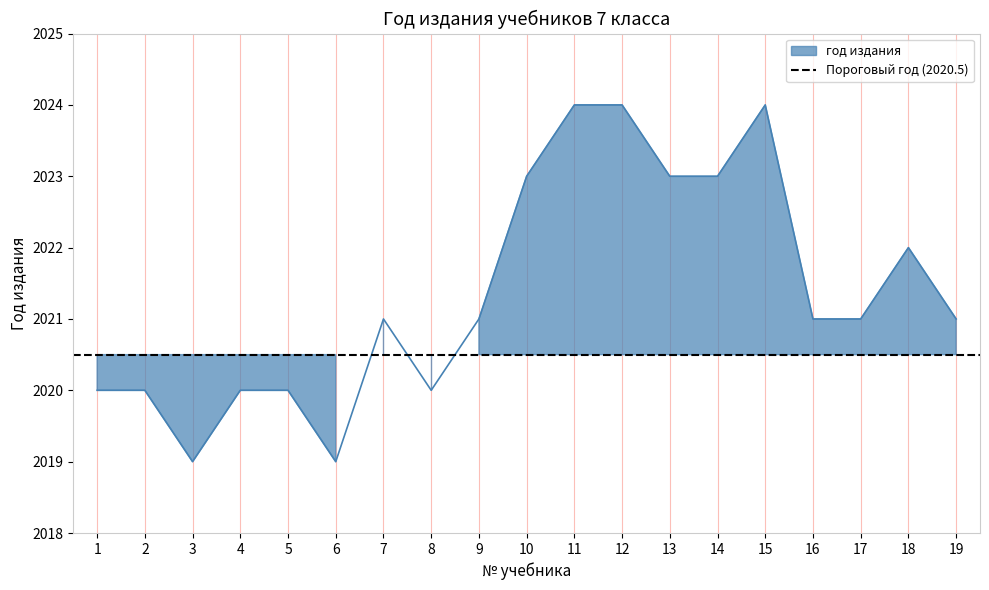

Count the number of values greater than 2021.

7